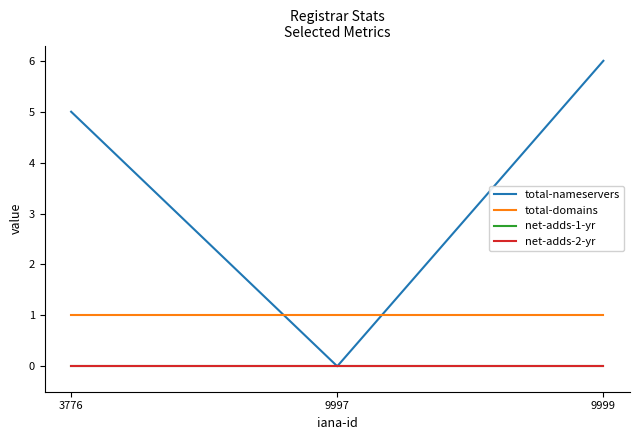

Does the chart display data point markers on the line(s)?

No